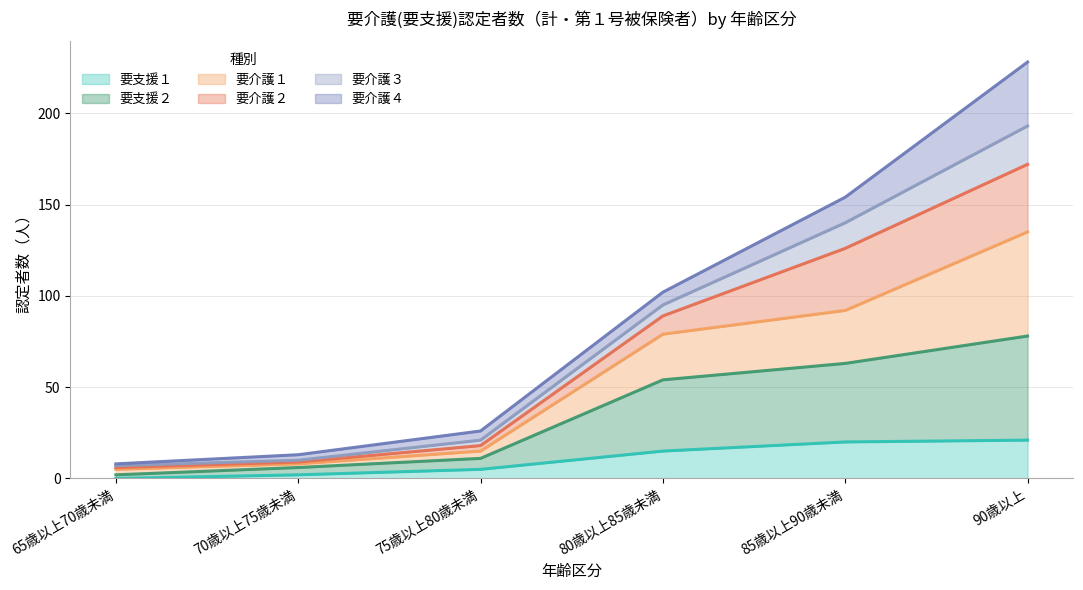

Does the chart display data point markers on the line(s)?

No